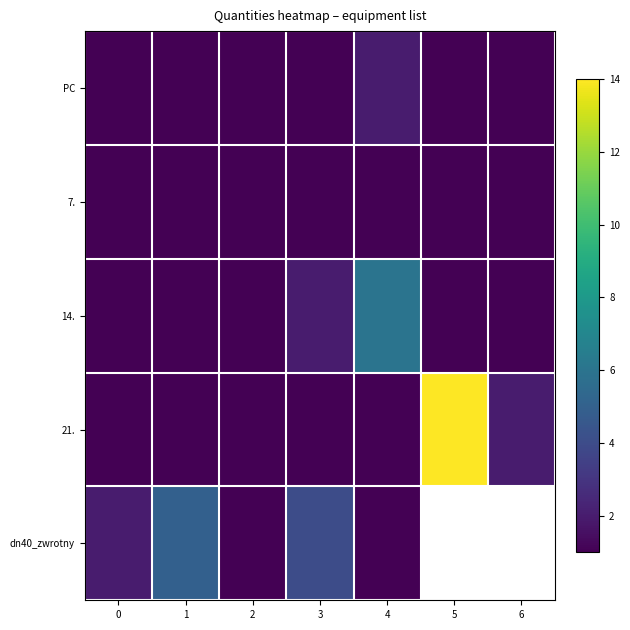

What is the sum of the 7. values at 0 and 2?

2.0